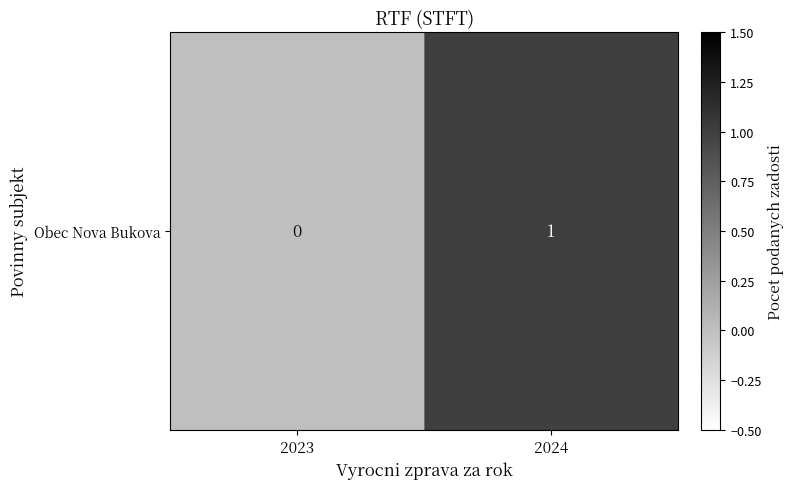

What is the sum of all values?

1